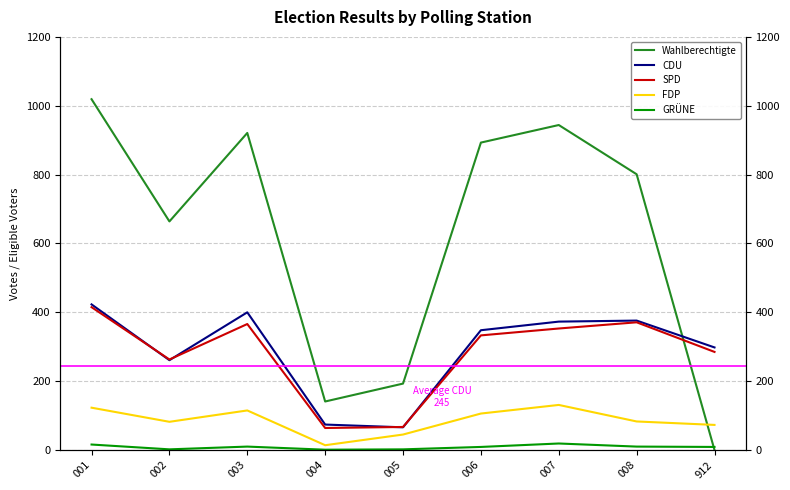

True or false: FDP has more than 0 points higher than both neighbors.

True